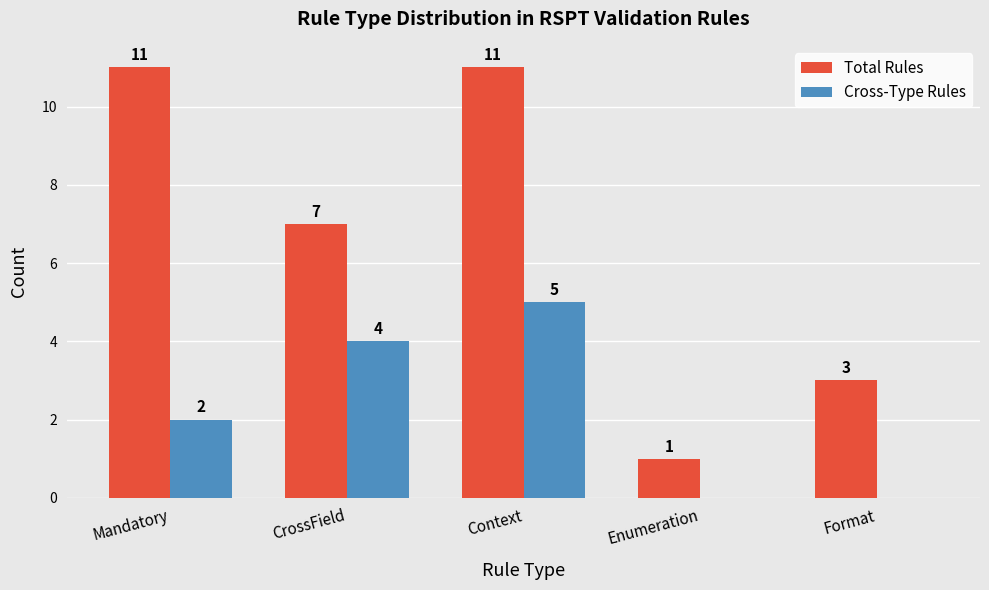

How many distinct data groups are displayed?

2